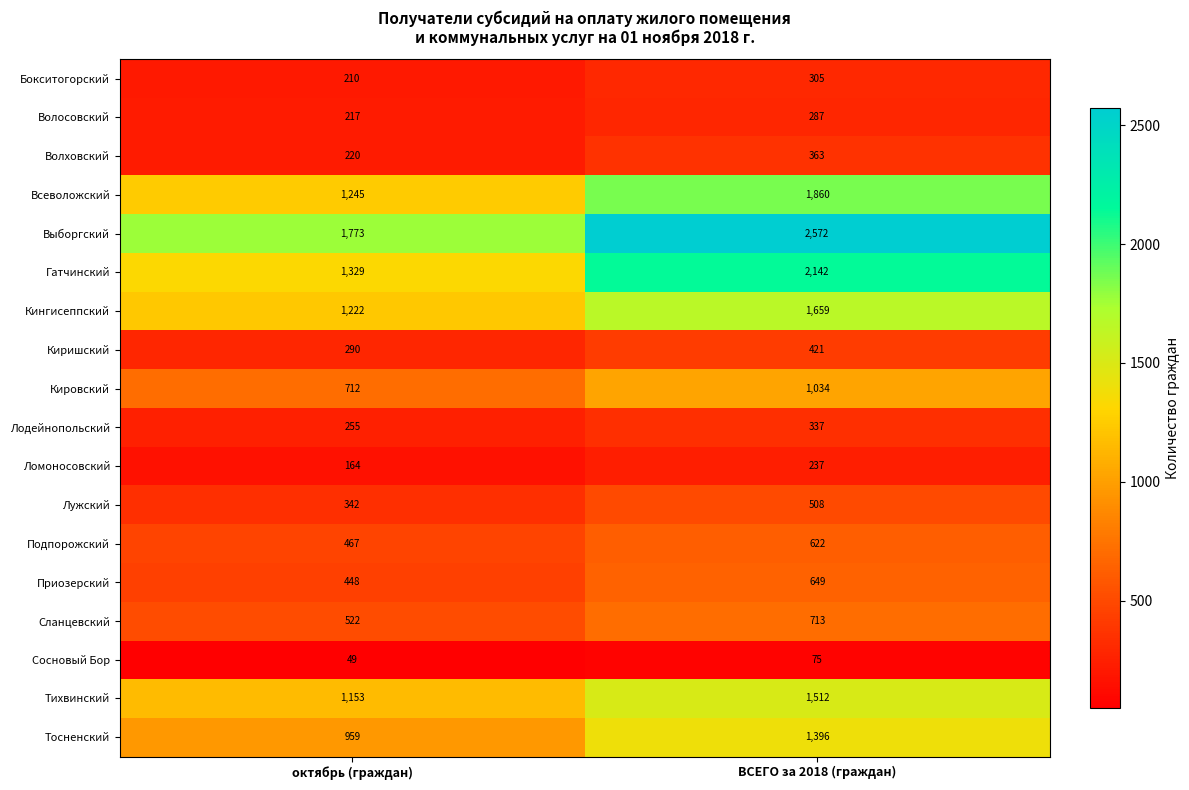

What is the total value across all series at ВСЕГО за 2018 (граждан)?

16692